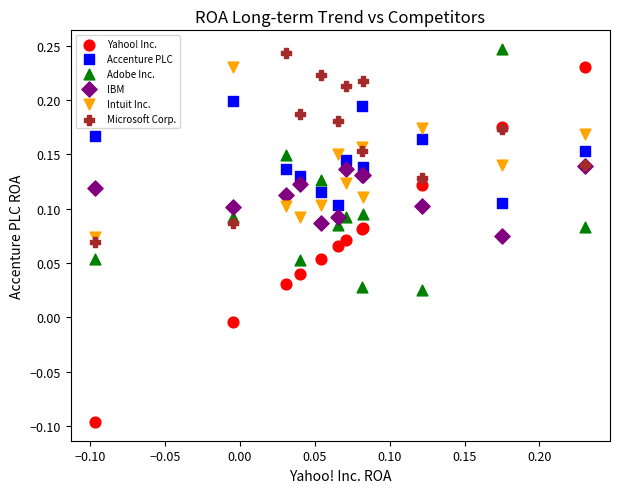

What are all the series names shown in the legend?

Yahoo! Inc., Accenture PLC, Adobe Inc., IBM, Intuit Inc., Microsoft Corp.